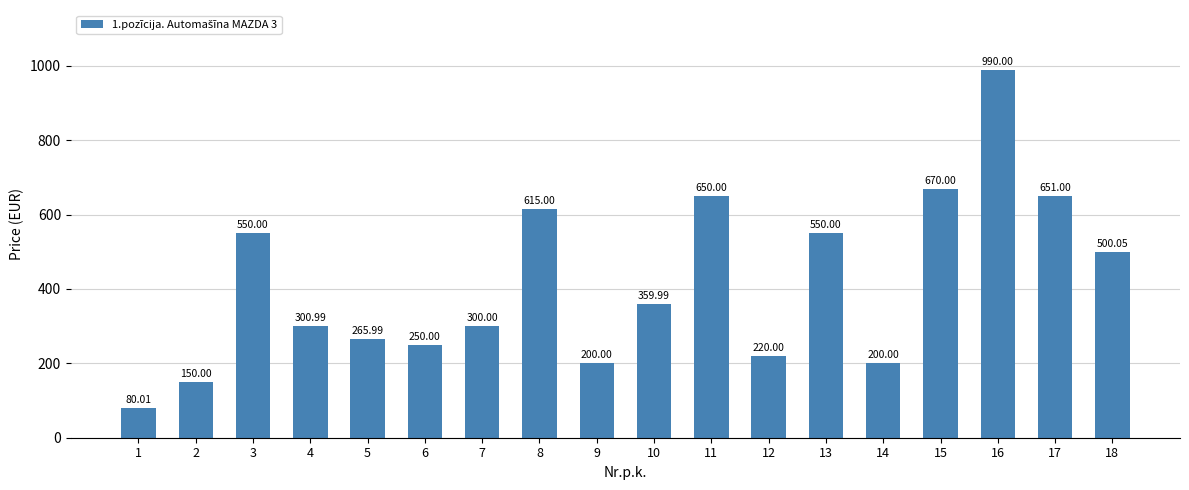

What is the greatest value displayed?

990.0